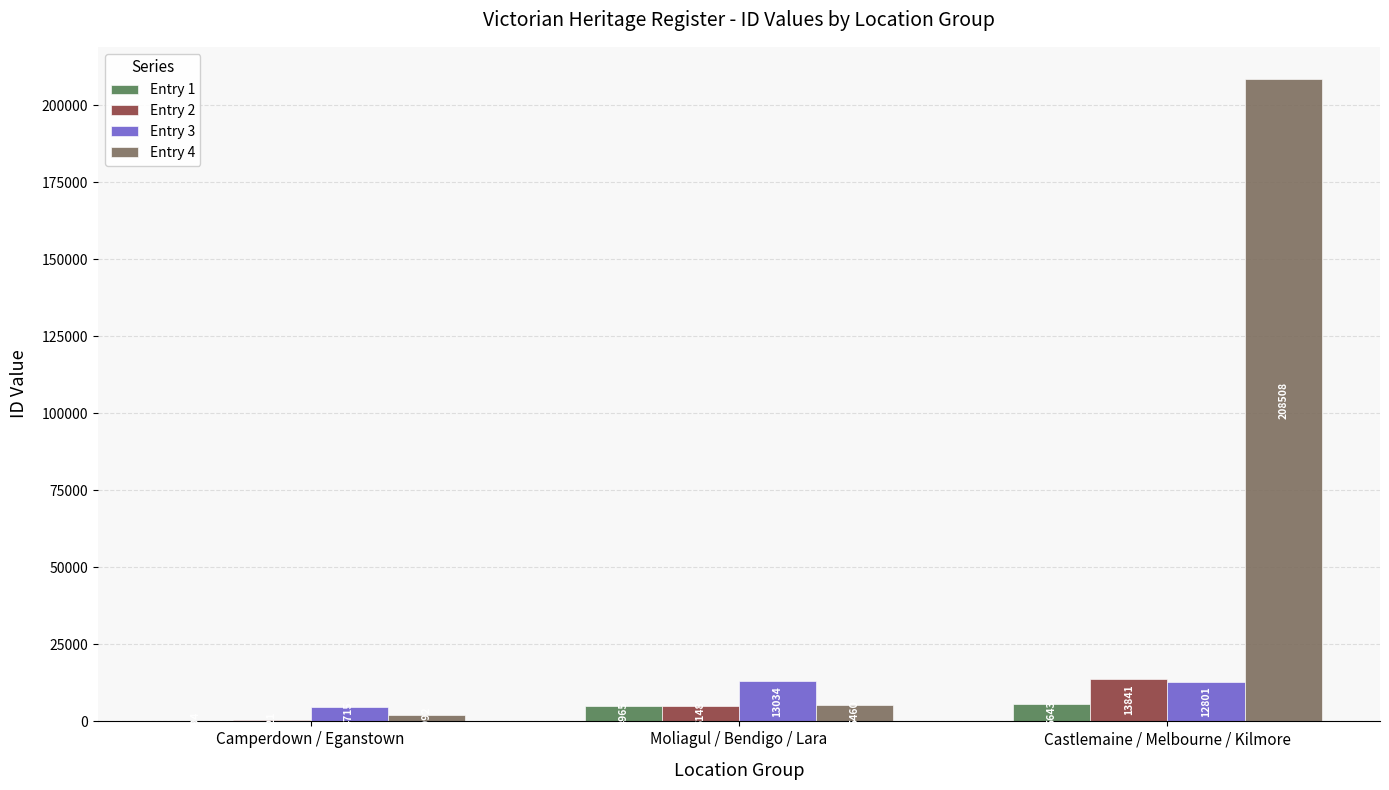

Which series has the largest range (max minus min)?

Entry 4